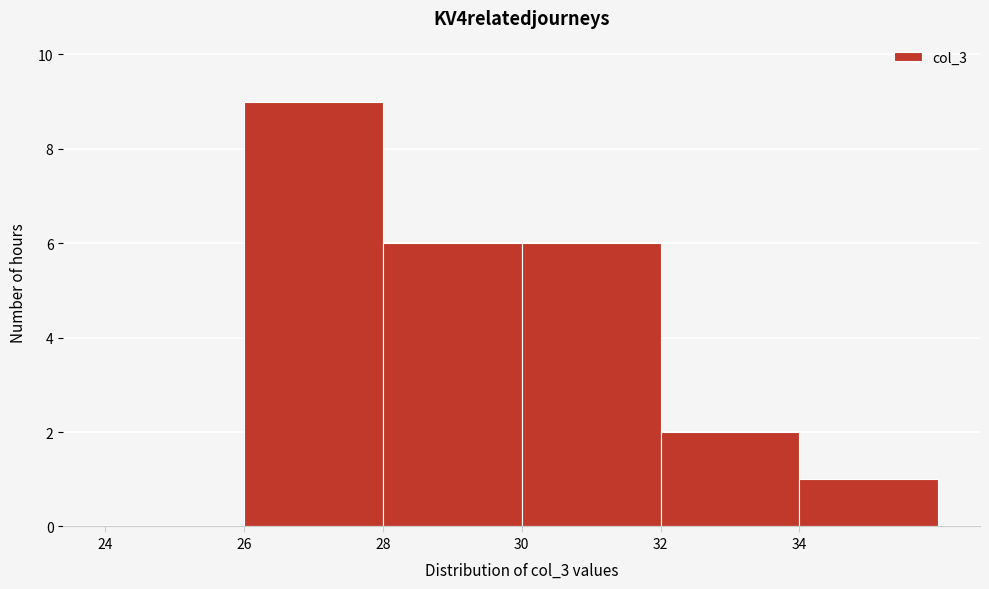

Reading left to right, transcribe this chart: for each bar, give the range it covers on the x-axis and its height. The values are not printed on the chart, so give them approximately, as read against the axis.

24 to 26: 0
26 to 28: 9
28 to 30: 6
30 to 32: 6
32 to 34: 2
34 to 36: 1